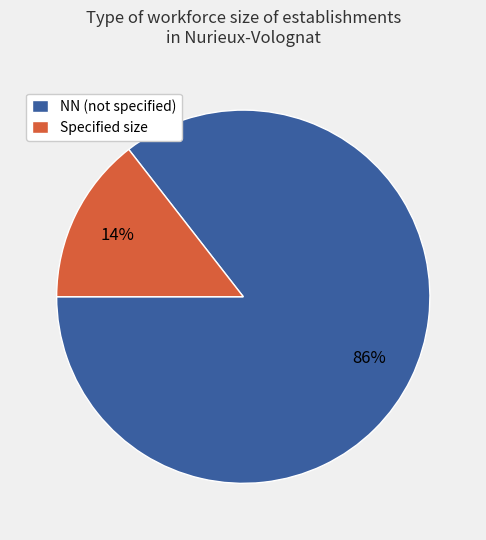

Which has a higher value, Specified size or NN (not specified)?

NN (not specified)